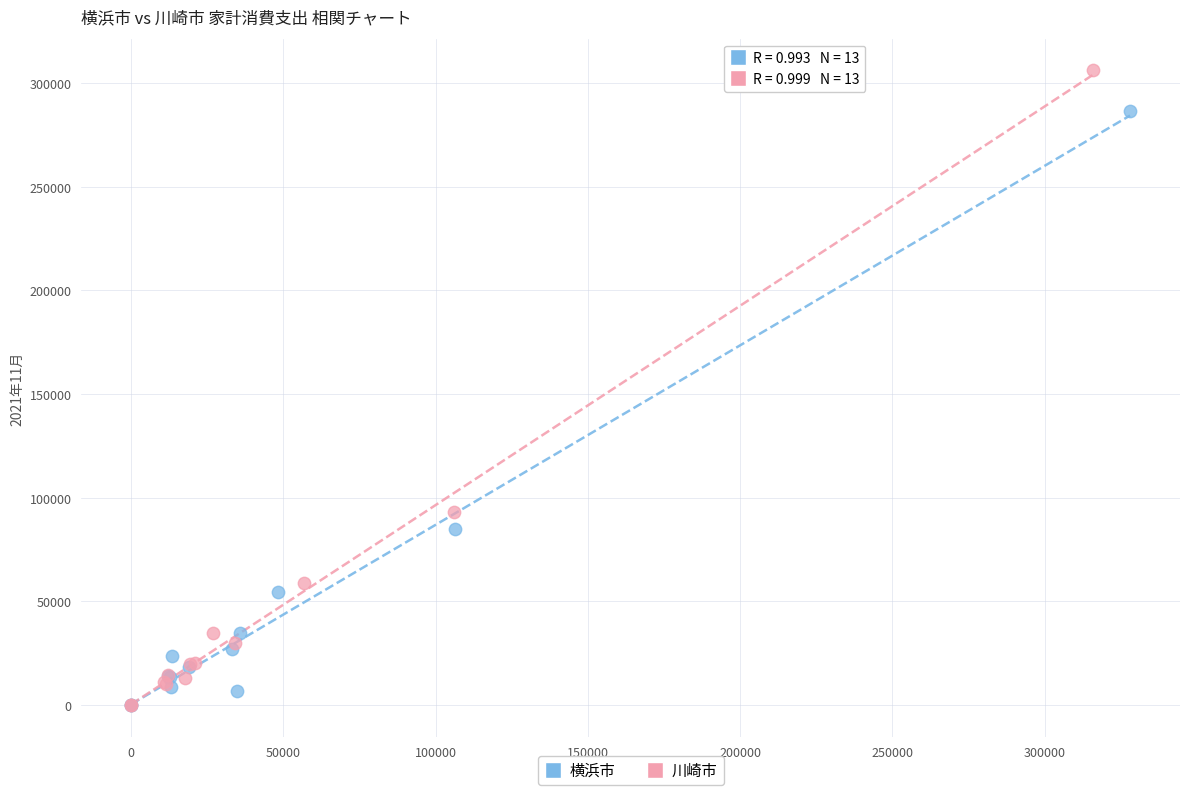

Which series reaches the maximum Y coordinate?

川崎市